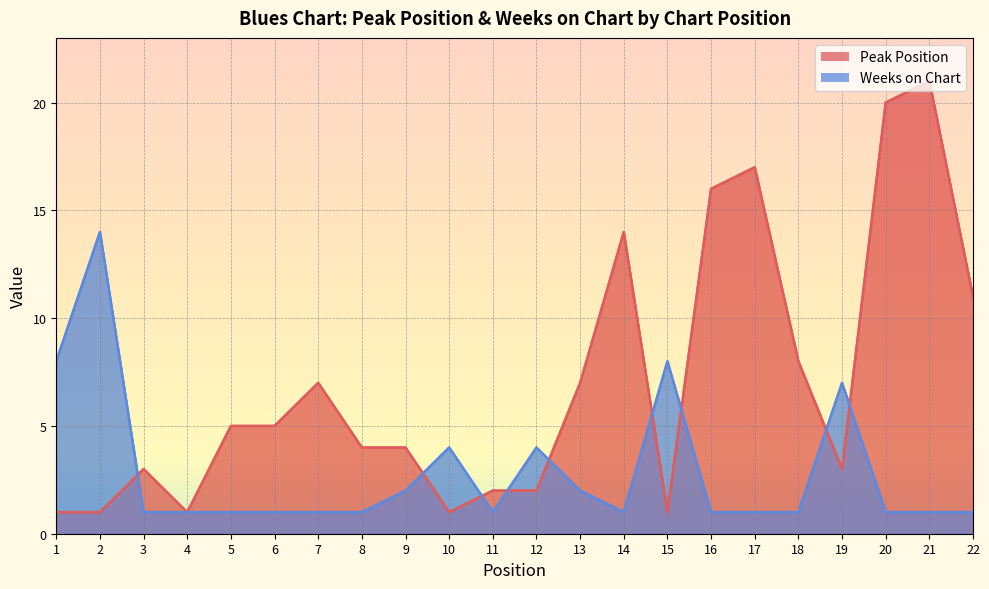

How many intersections are there between Weeks on Chart and Peak Position?

9